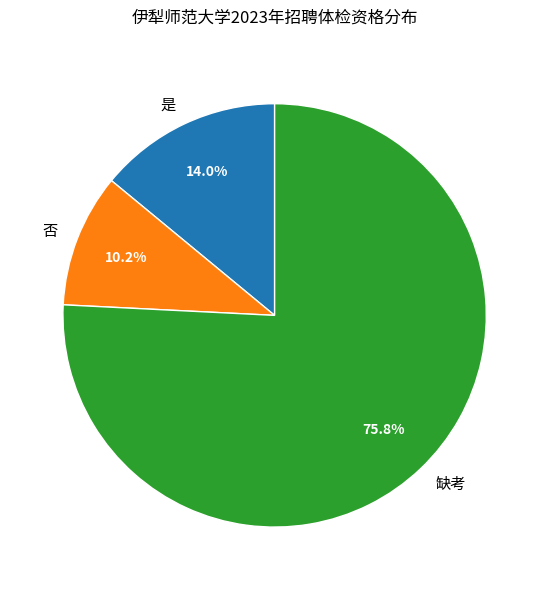

To the nearest percent, what portion does 是 represent?

14%